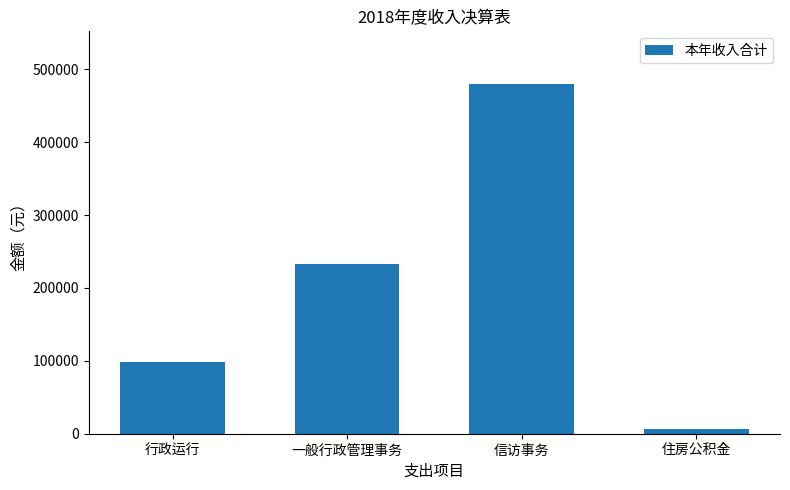

What position from the right is 行政运行?

4